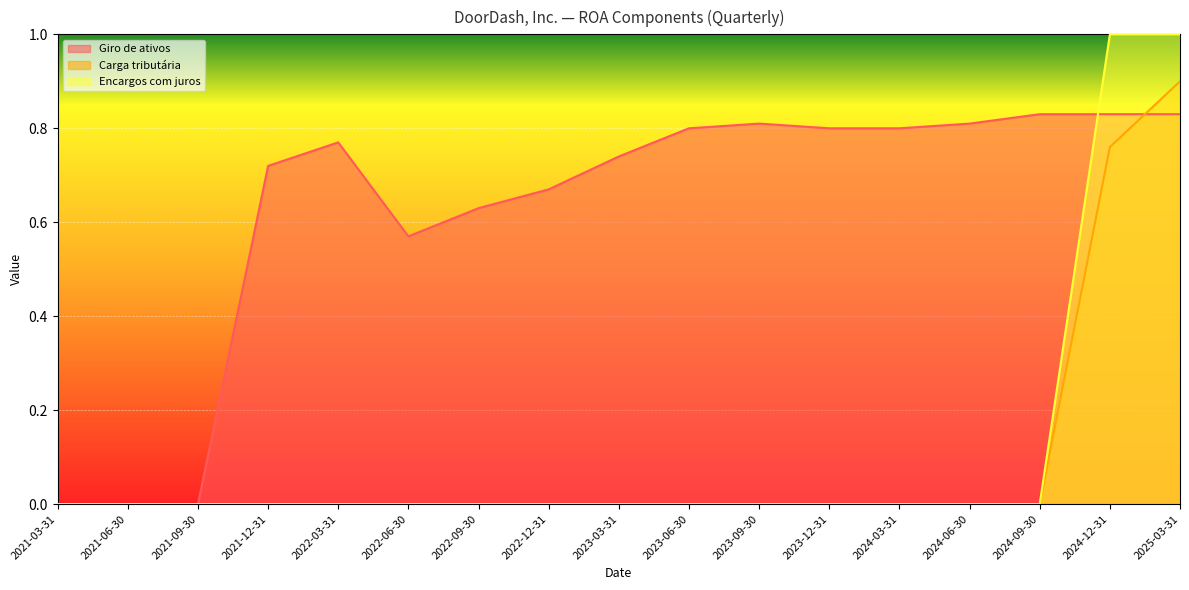

What is the sum of the Carga tributária values at 2025-03-31 and 2022-03-31?

0.9